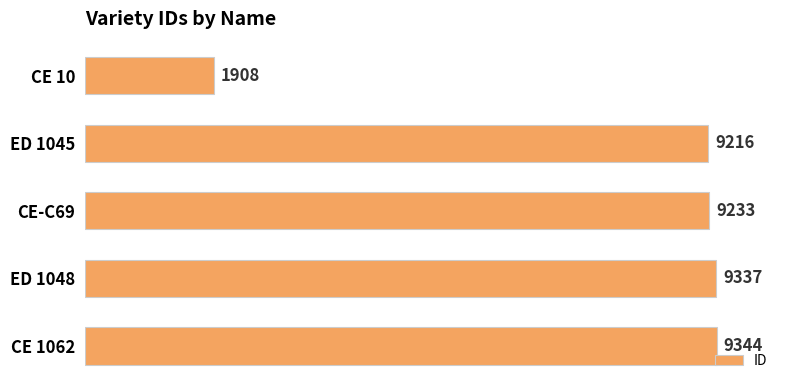

The value at CE 1062 is 13965. True or false?

False